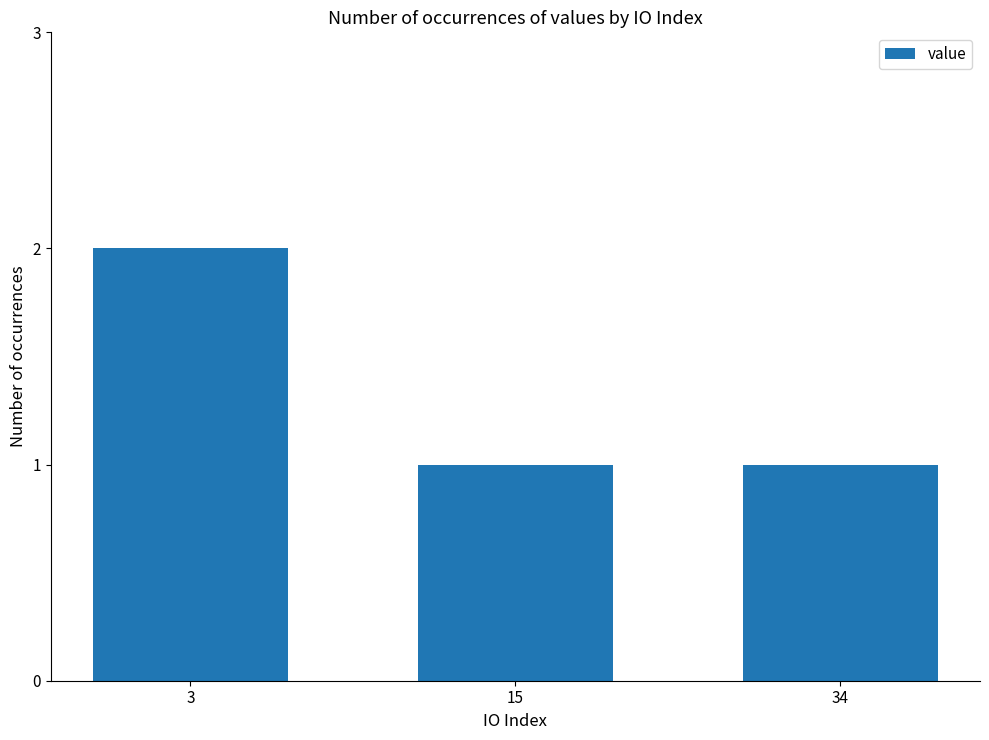

What is the smallest value displayed?

1